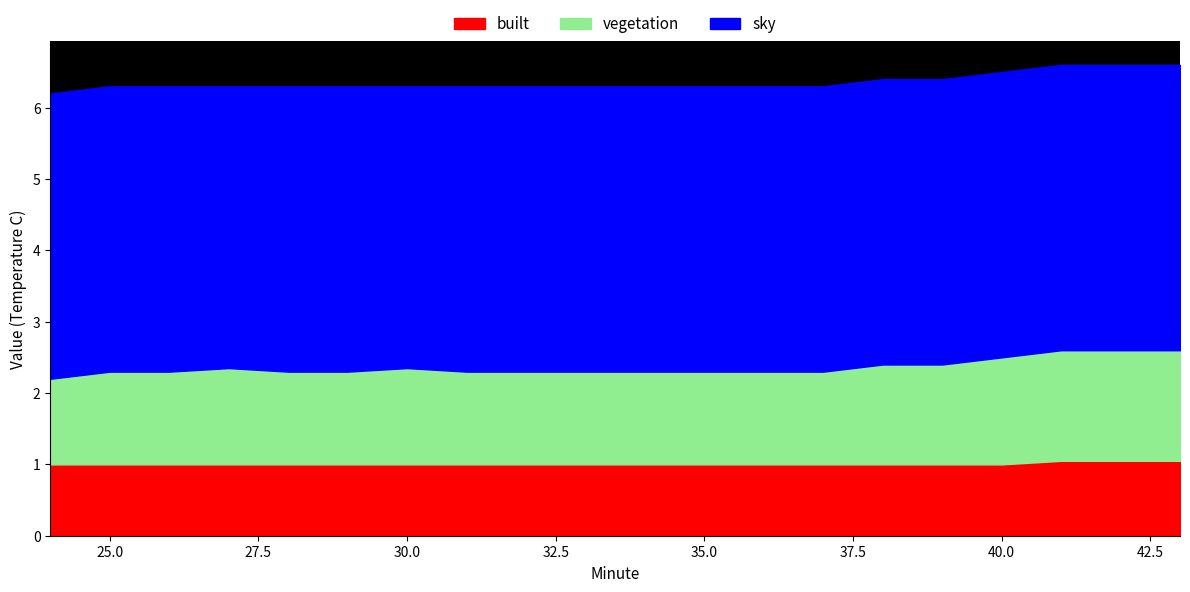

True or false: vegetation has a value of 2.3 at 36.

True